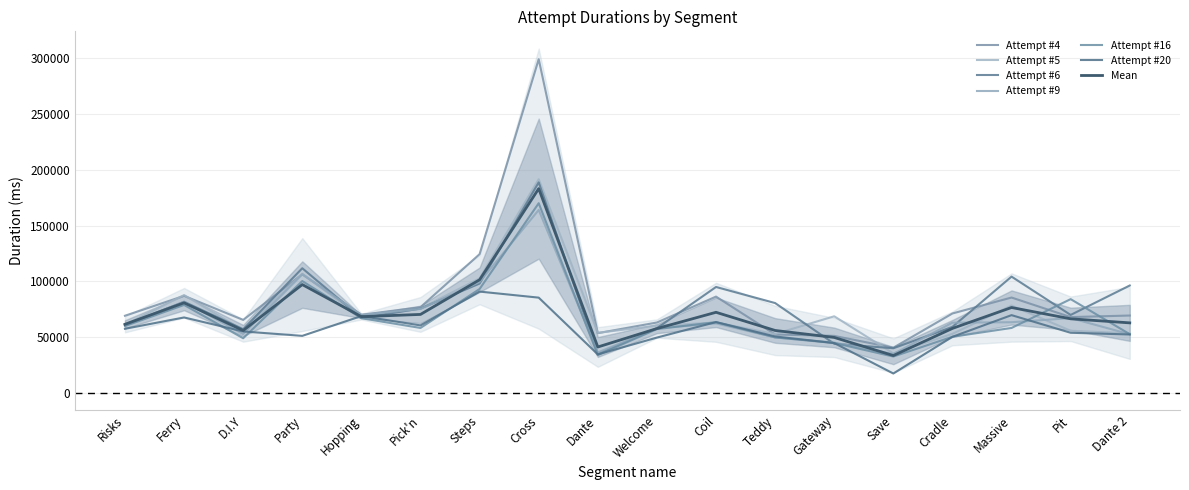

At which label does Attempt #6 reach its peak?

Cross